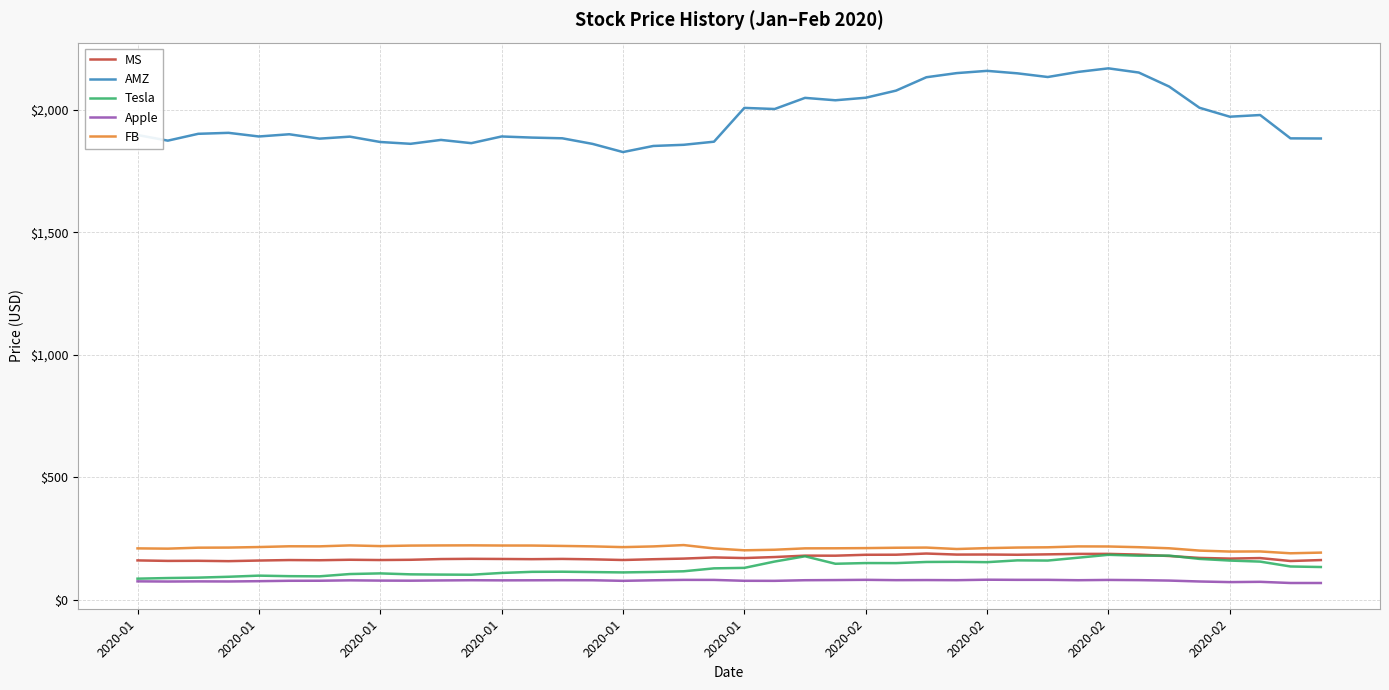

What is the maximum value for AMZ?

2170.2